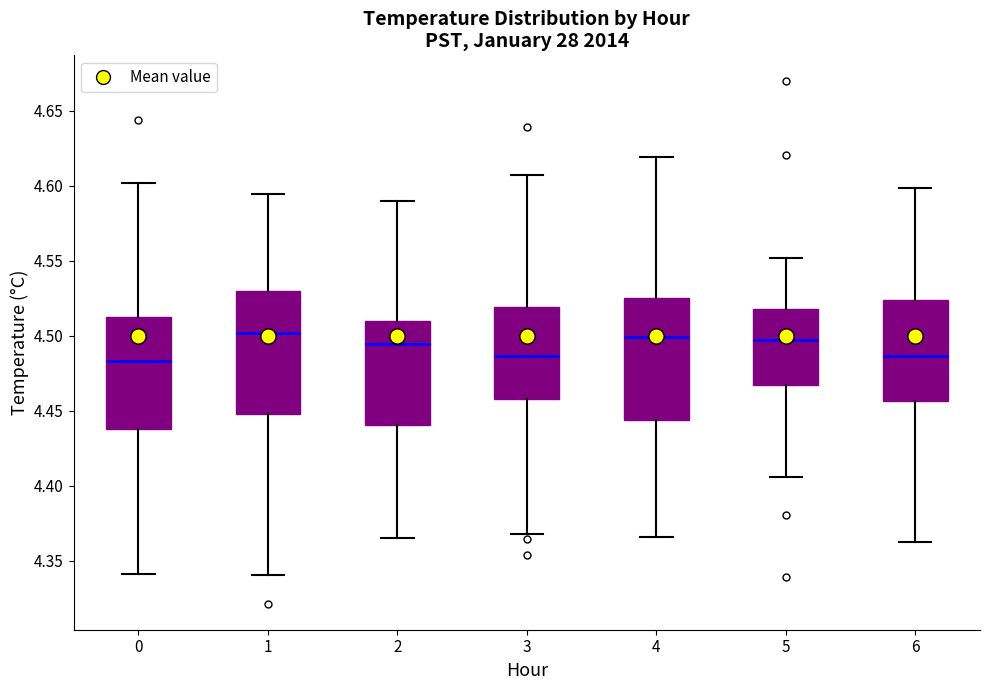

Where does the upper whisker of the box at x = 2 end on the y-axis? The values are not printed on the chart, so give them approximately, as read against the axis.

4.590